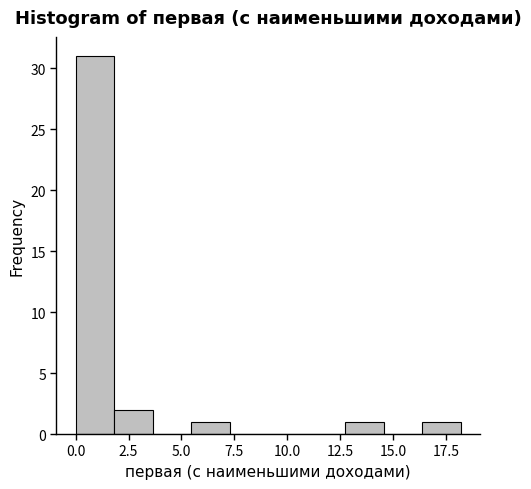

Read against the x-axis, roughly where is the centre of the tallest bar?

1.0